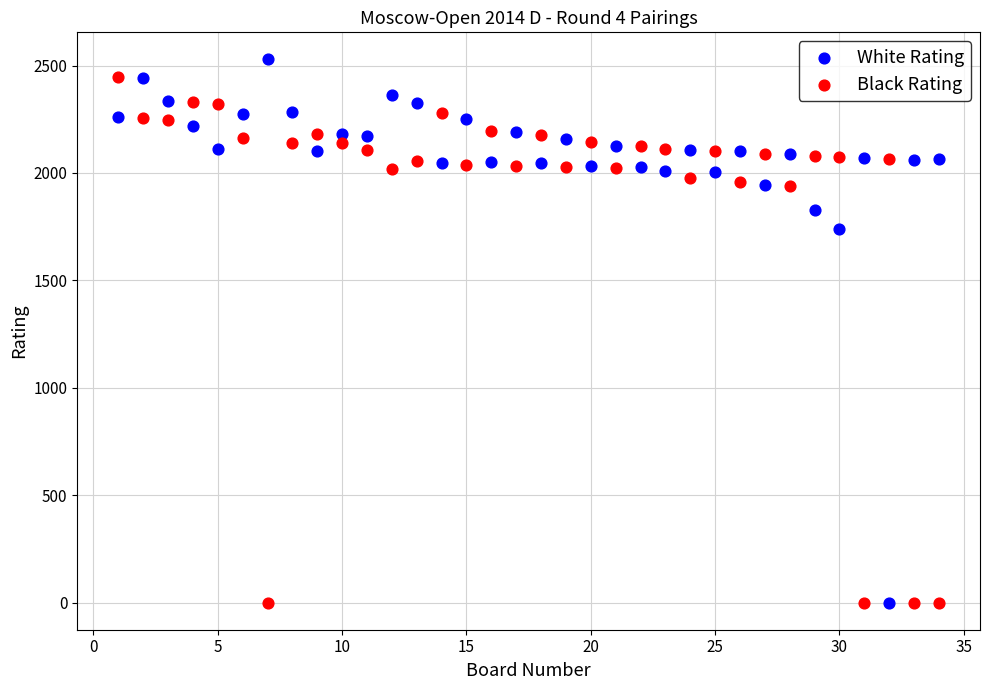

Across all series, what Y value is closest to 1264?

1738